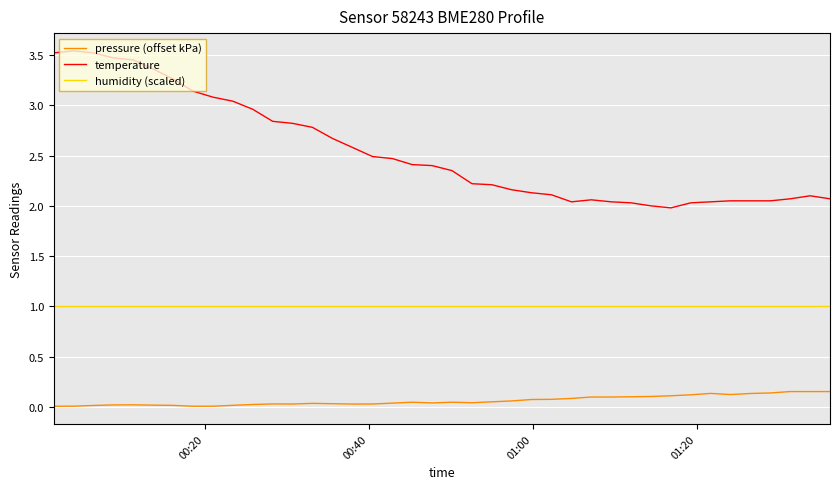

True or false: temperature and humidity (scaled) intersect in this chart.

False